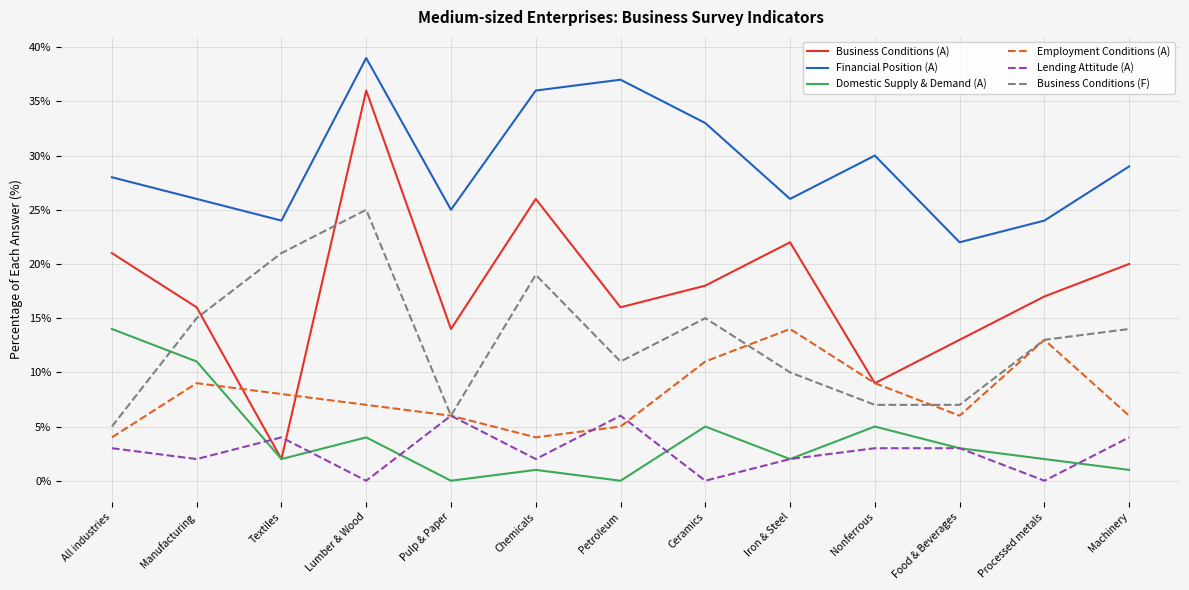

True or false: Employment Conditions (A) has more than 0 points higher than both neighbors.

True